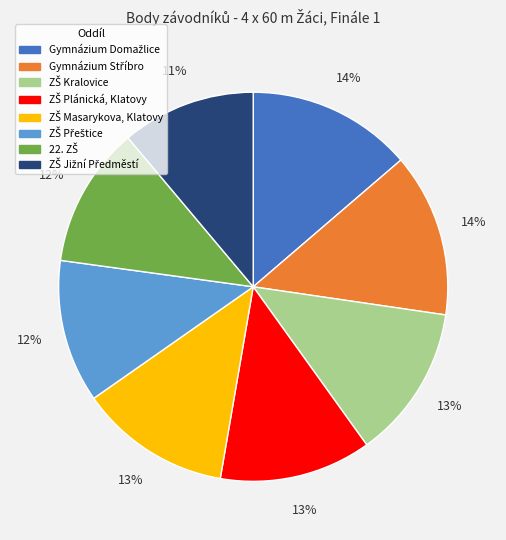

How many slices are in this pie chart?

8